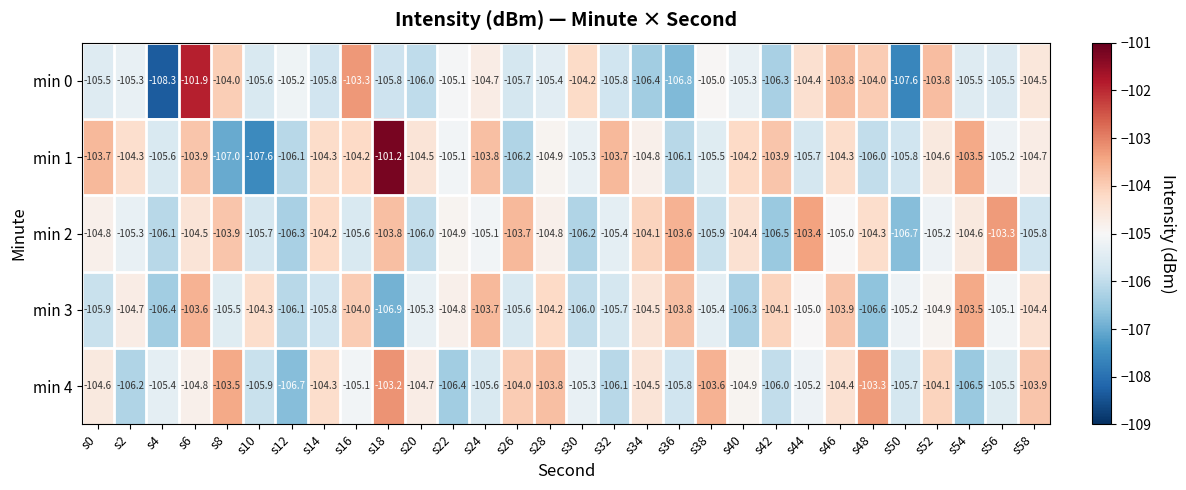

What is the spread (max minus min) of values at s44?

2.3